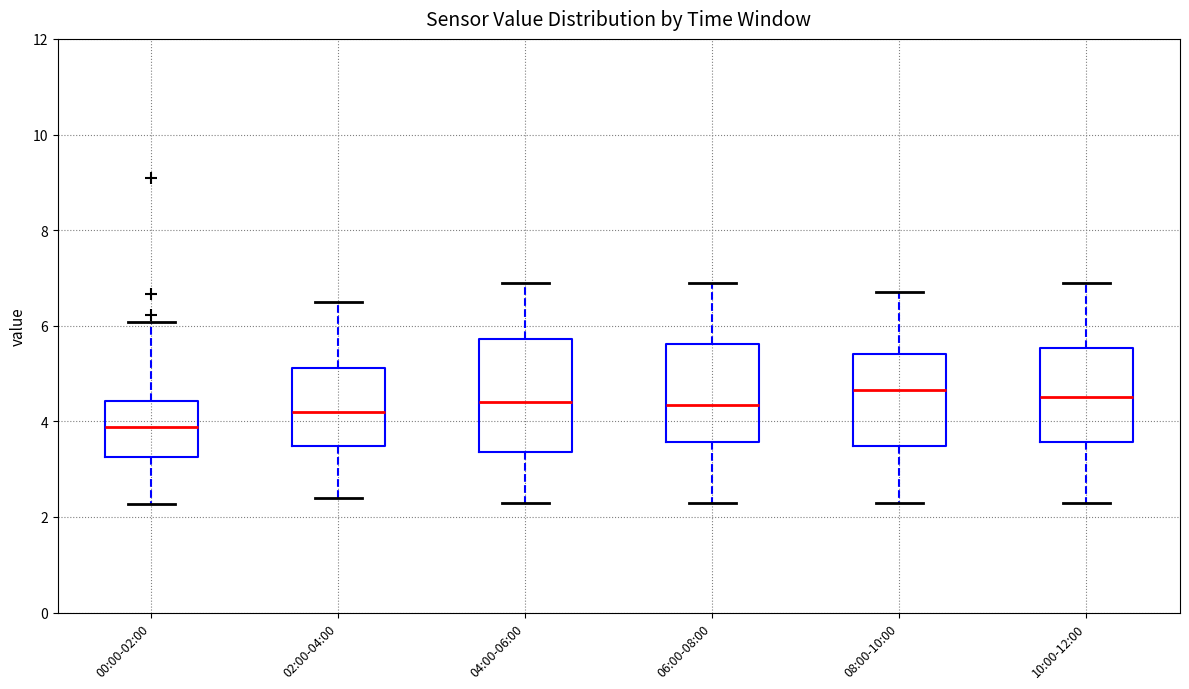

Where does the upper whisker of the box for 06:00-08:00 end on the y-axis? The values are not printed on the chart, so give them approximately, as read against the axis.

7.0